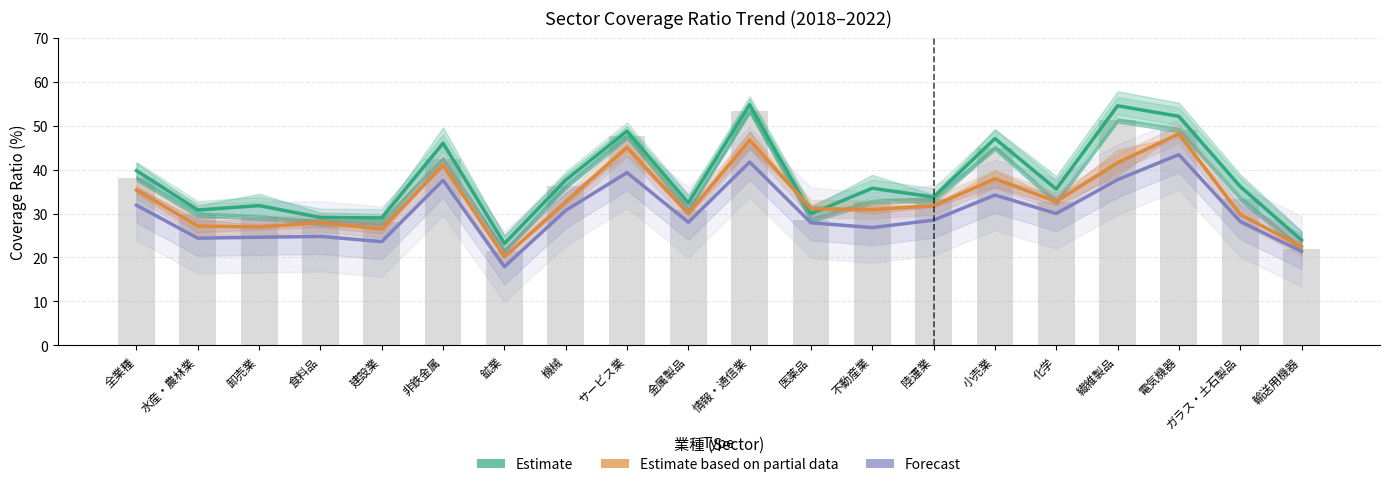

How many groups of bars are there?

20